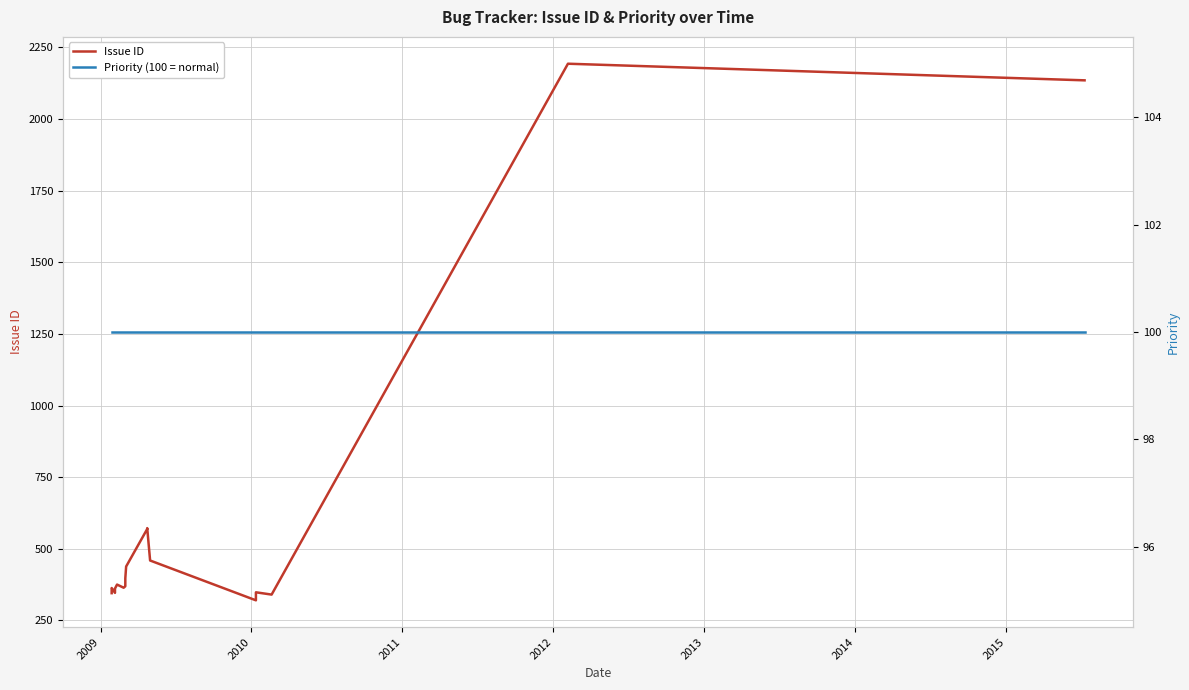

What is the difference between the second highest and second lowest values in the Issue ID series?

1795